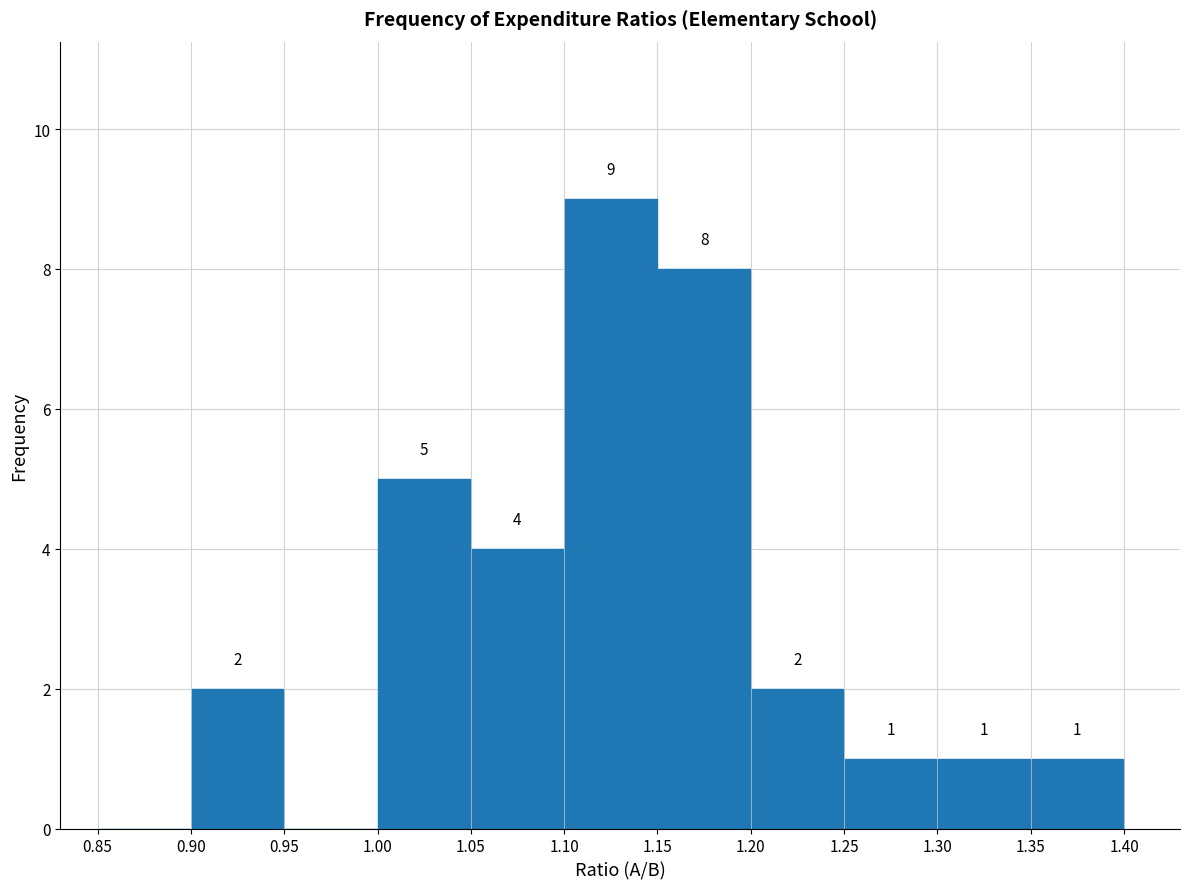

Which range on the x-axis has the tallest bar?

1.10 to 1.15